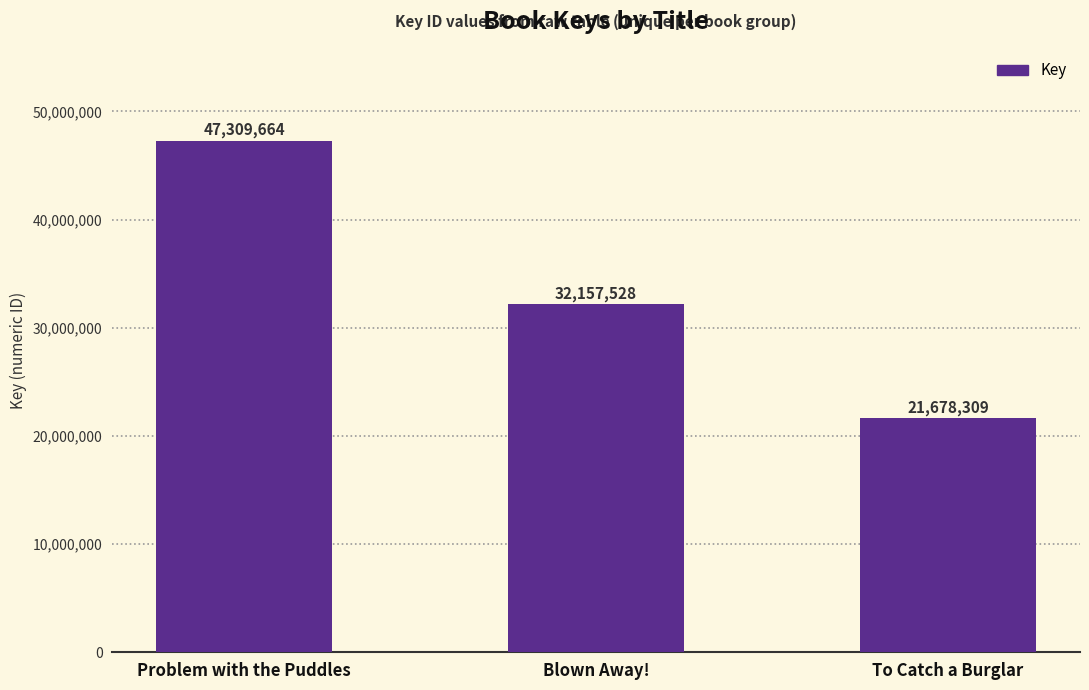

Does the chart contain any negative values?

No